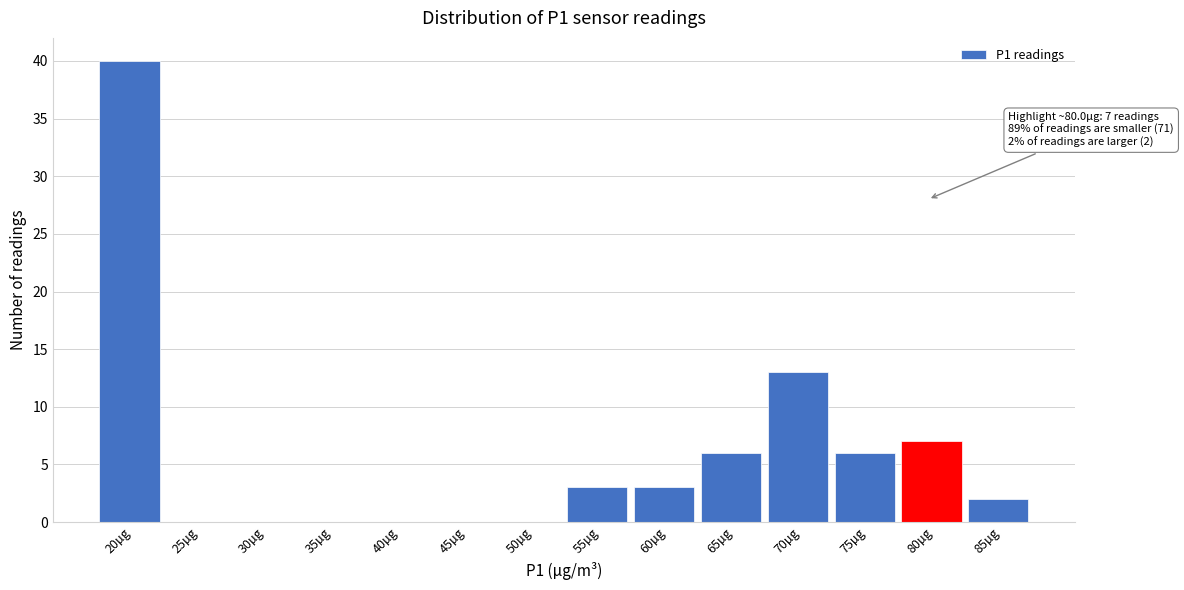

Reading left to right, list all the values displayed in this chart.

20µg=40	25µg=0	30µg=0	35µg=0	40µg=0	45µg=0	50µg=0	55µg=3	60µg=3	65µg=6	70µg=13	75µg=6	80µg=7	85µg=2